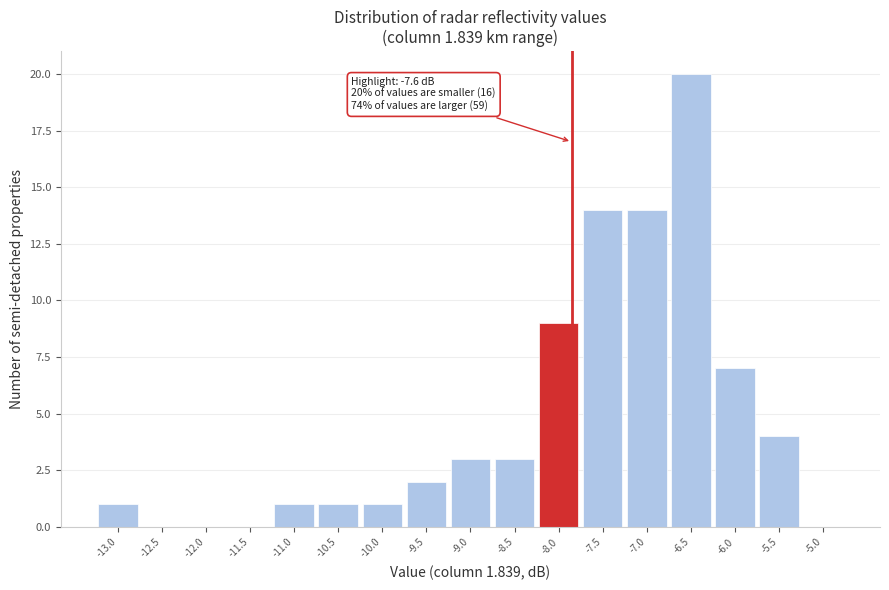

Reading left to right, extract all data points from this chart.

-13.0=1	-12.5=0	-12.0=0	-11.5=0	-11.0=1	-10.5=1	-10.0=1	-9.5=2	-9.0=3	-8.5=3	-8.0=9	-7.5=14	-7.0=14	-6.5=20	-6.0=7	-5.5=4	-5.0=0